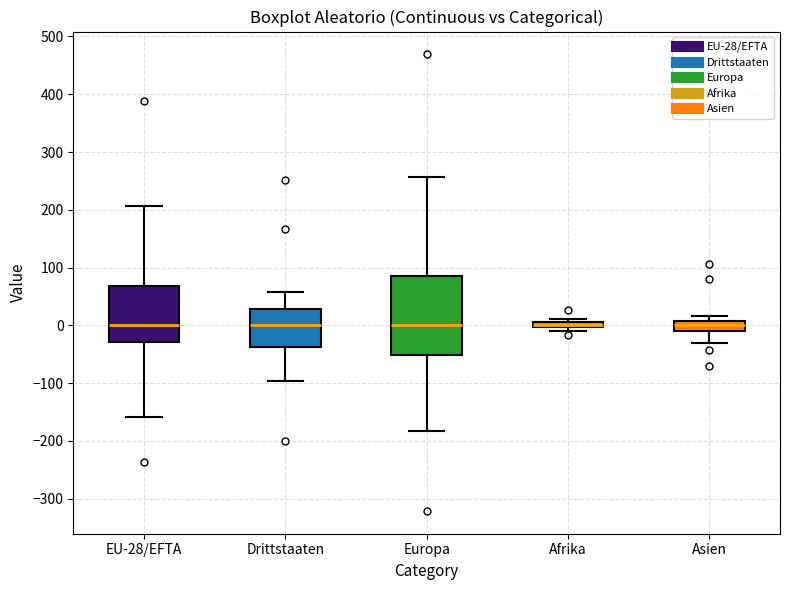

Which box is the tallest, from its lower edge to its upper edge?

Europa